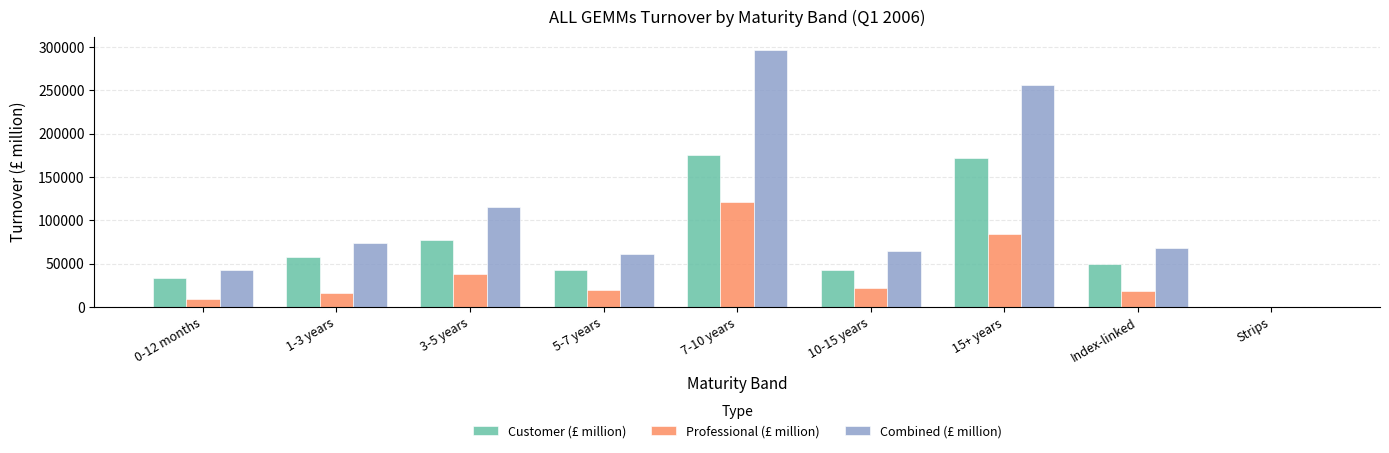

The Customer (£ million) series shows 49223.5 at Index-linked. True or false?

True